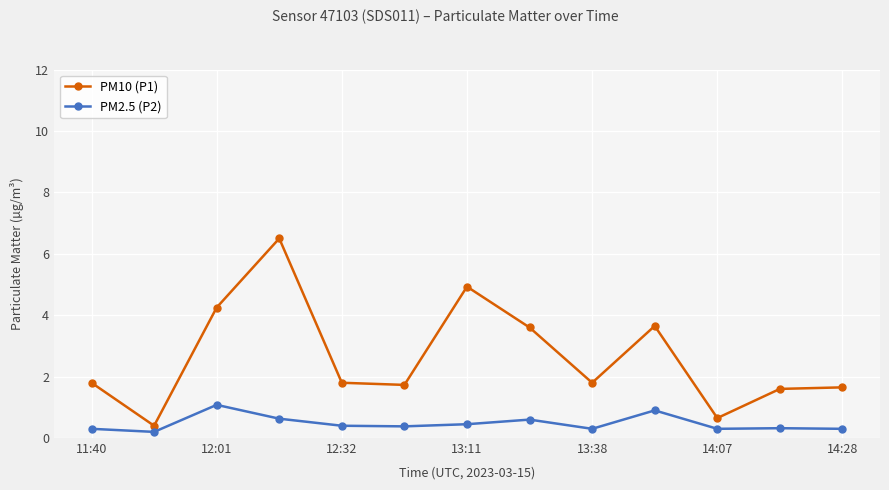

Count the number of categories in the chart.

13